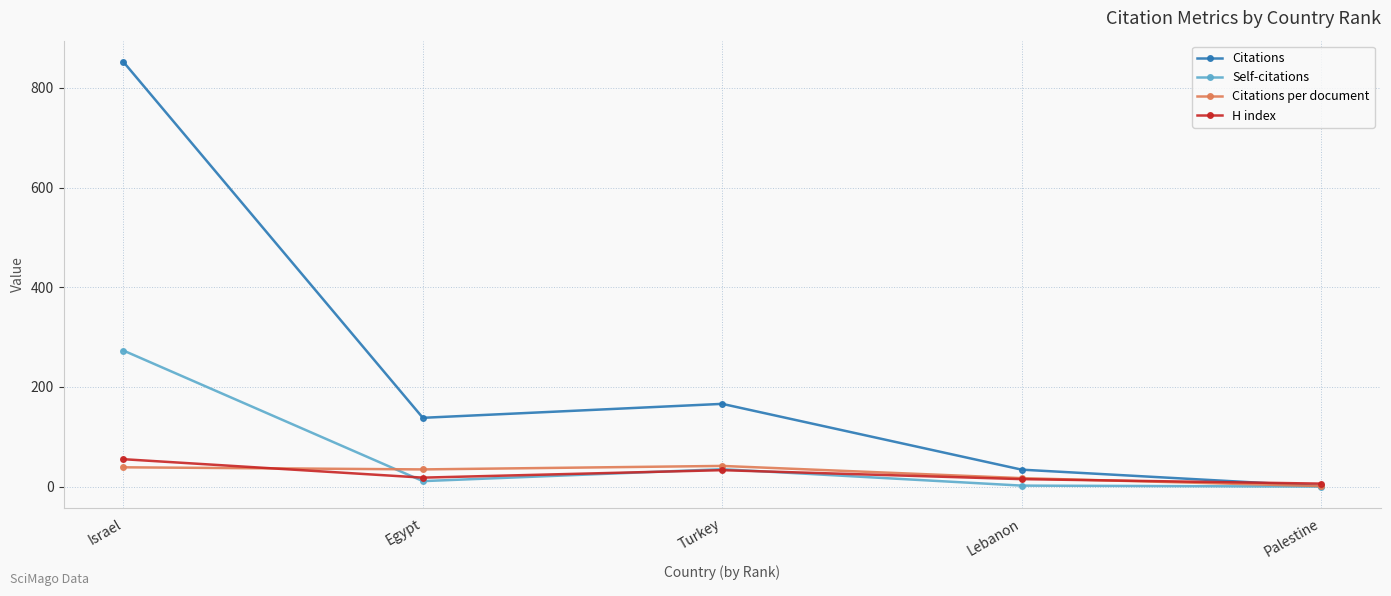

At how many categories does at least one series exceed 789?

1